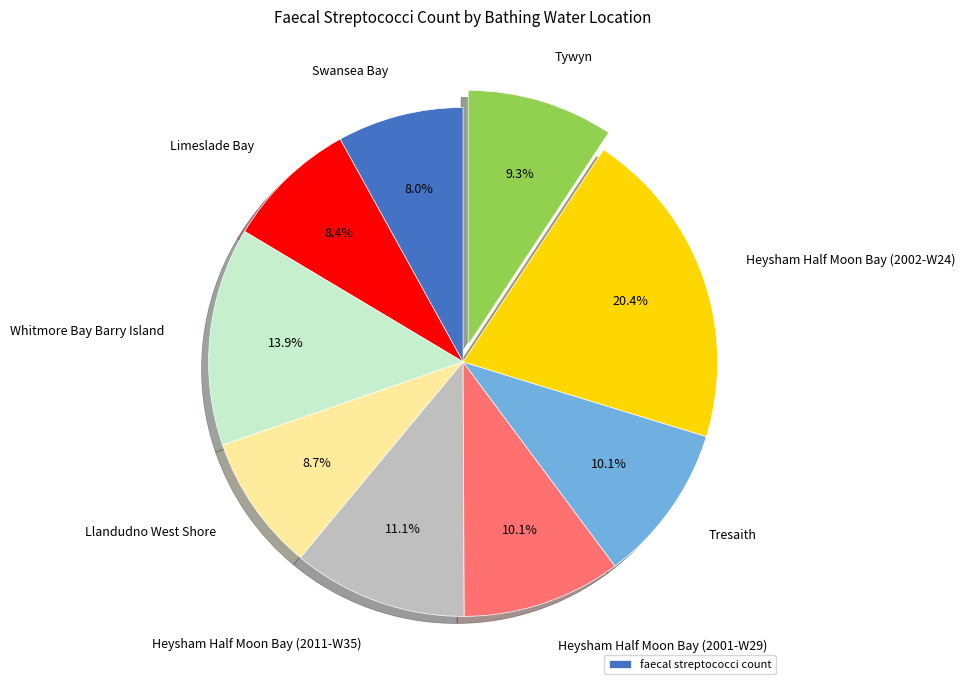

Is there a majority slice in this chart?

No